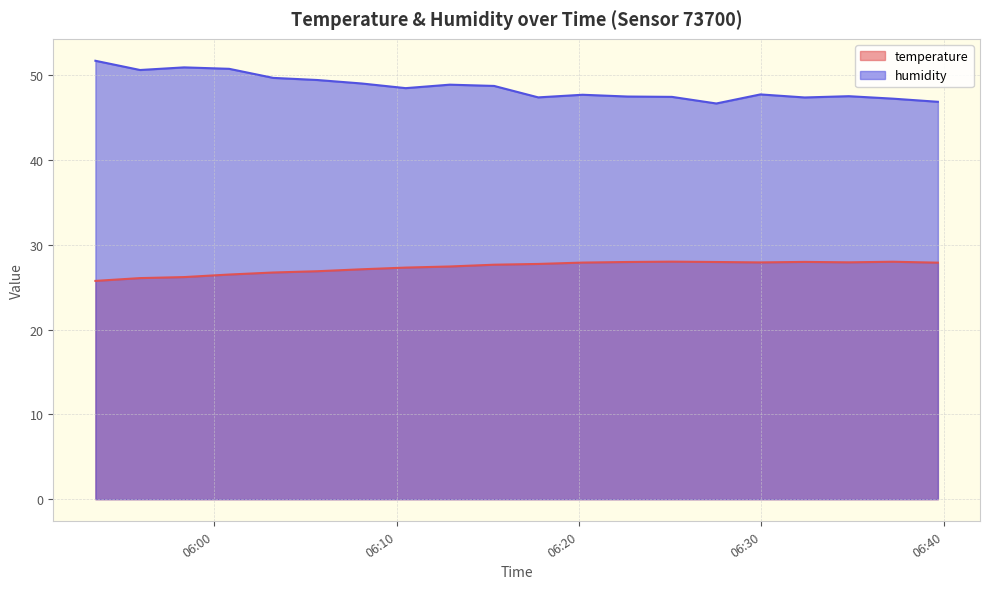

Rank the series at 2023-06-19T06:05:39 from highest to lowest value.

humidity, temperature